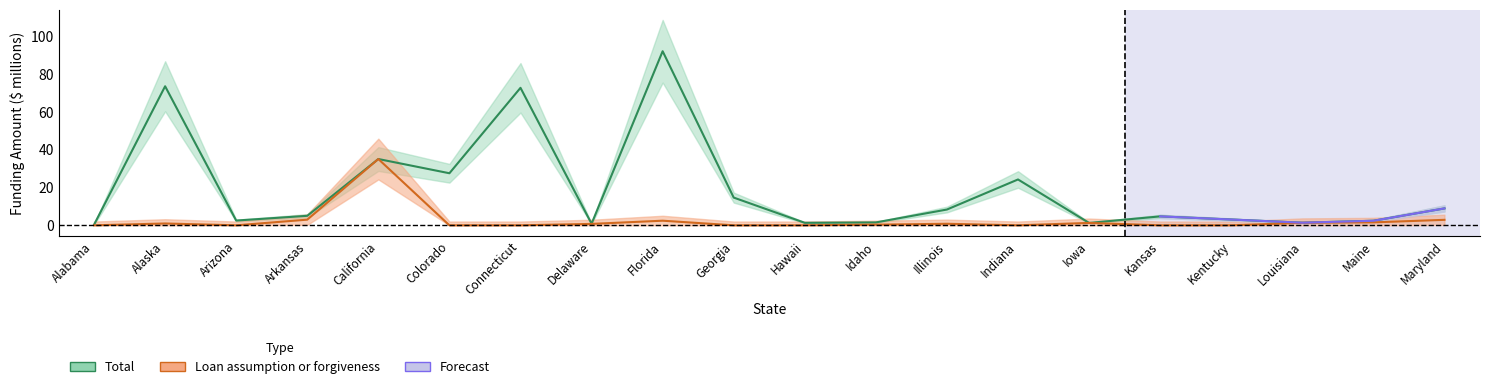

What is the sum of the Total values at Arkansas and Connecticut?

77.6